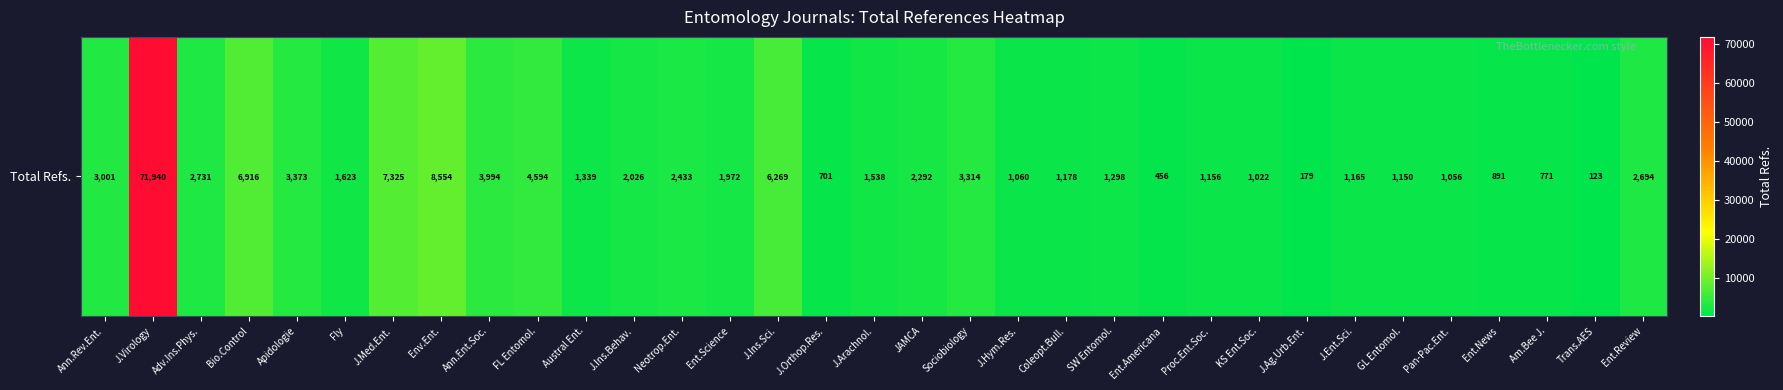

Is it true that the value at Ent.Review is 1483?

False